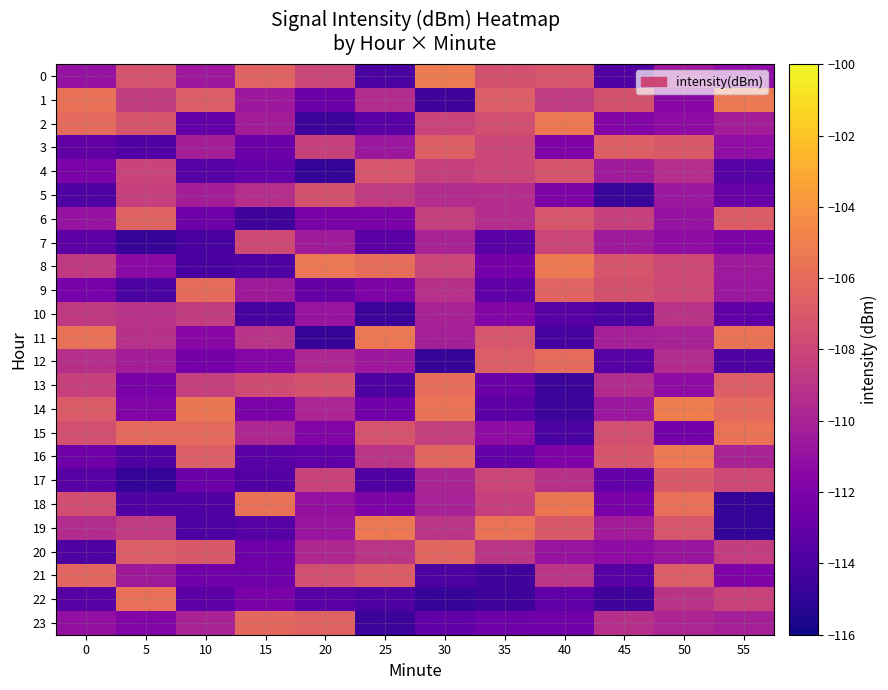

Which series has the largest total across all categories?

1